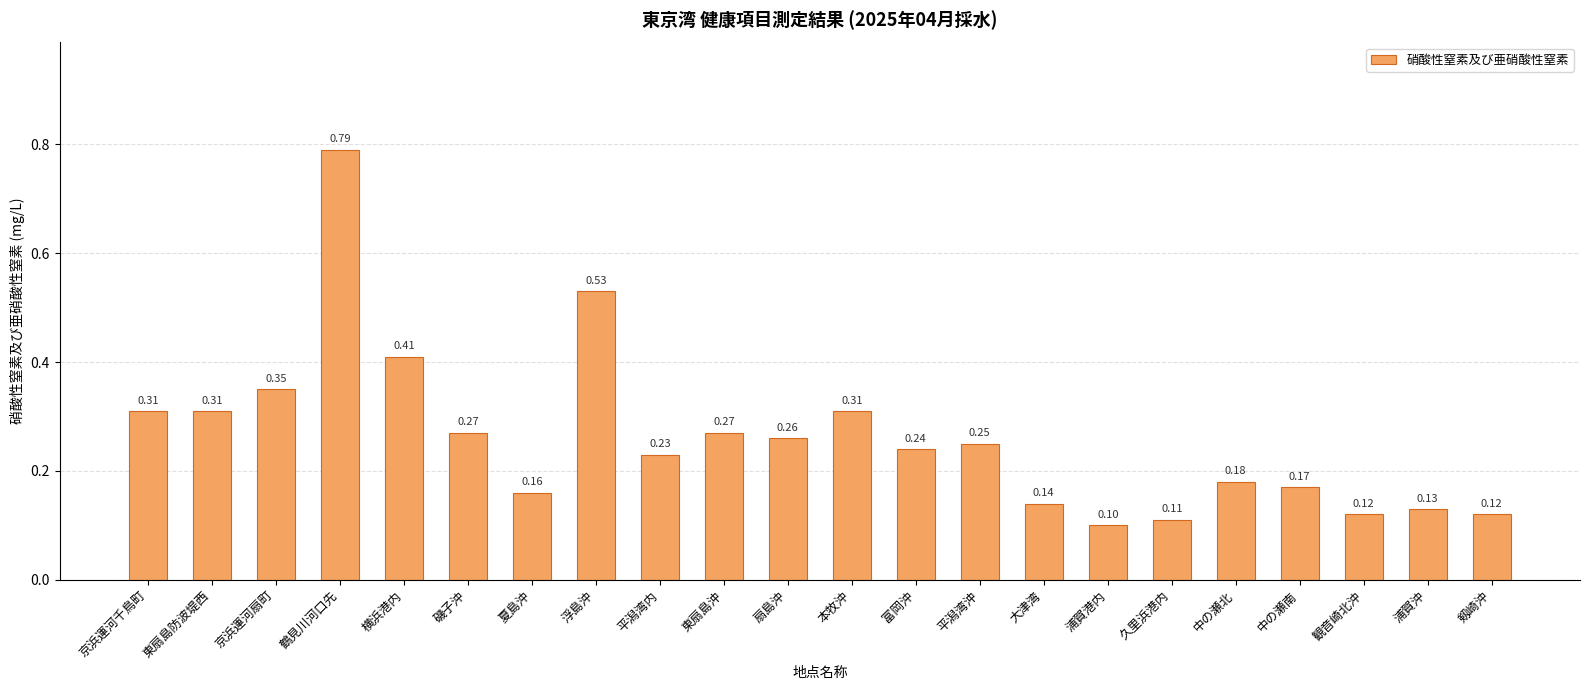

What is the minimum value shown in the chart?

0.1